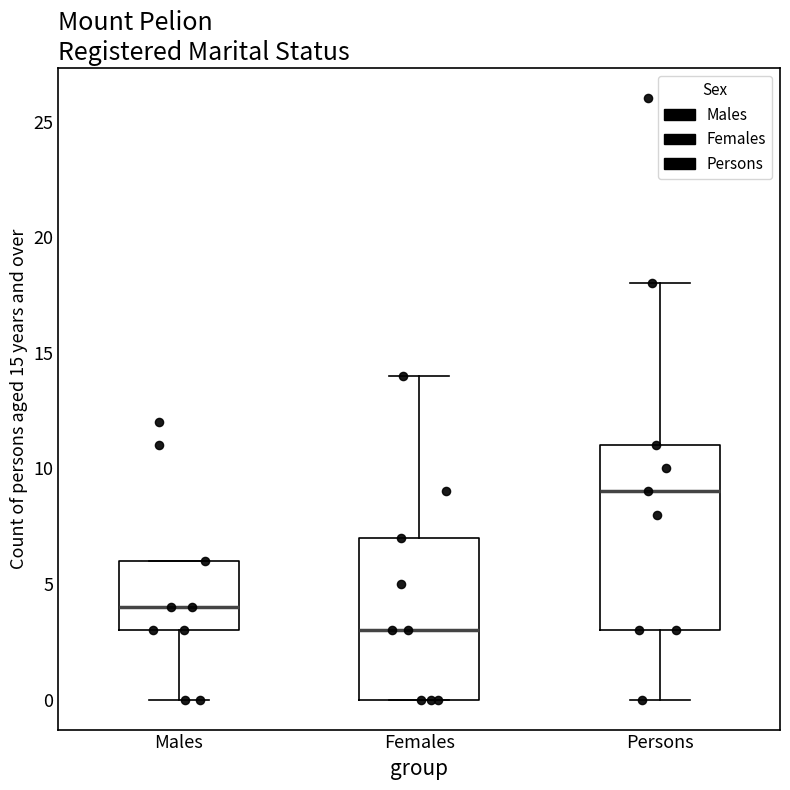

Reading left to right, read every box against the y-axis: the position of its median line, the range the box covers, and the ends of its whiskers. The values are not printed on the chart, so give them approximately, as read against the axis.

Males: median 4, box 3 to 6, whiskers 0 to 6
Females: median 3, box 0 to 7, whiskers 0 to 14
Persons: median 9, box 3 to 11, whiskers 0 to 18